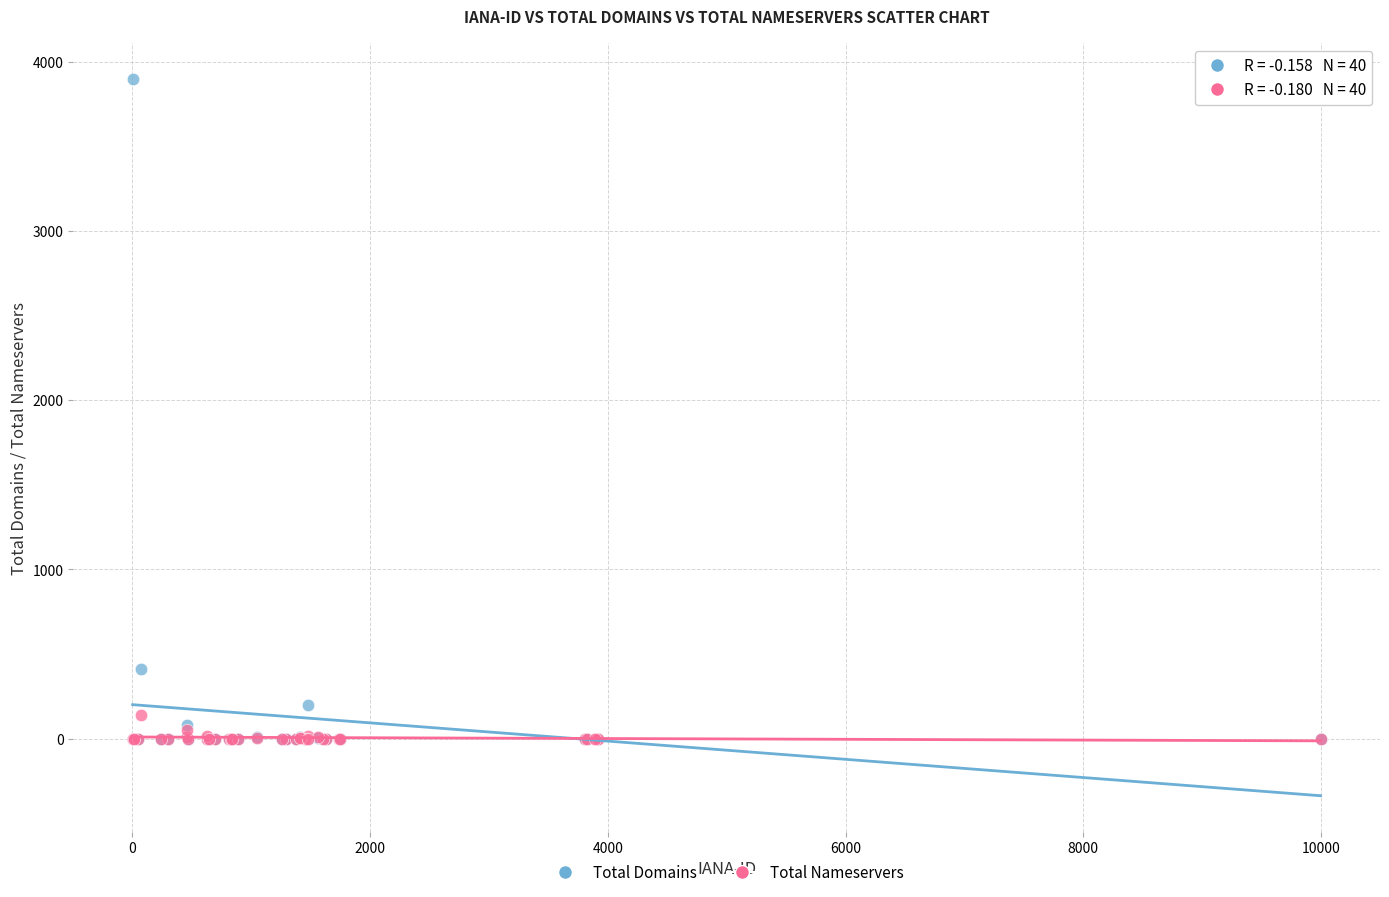

In the Total Domains series, what Y value is closest to 1949?

412